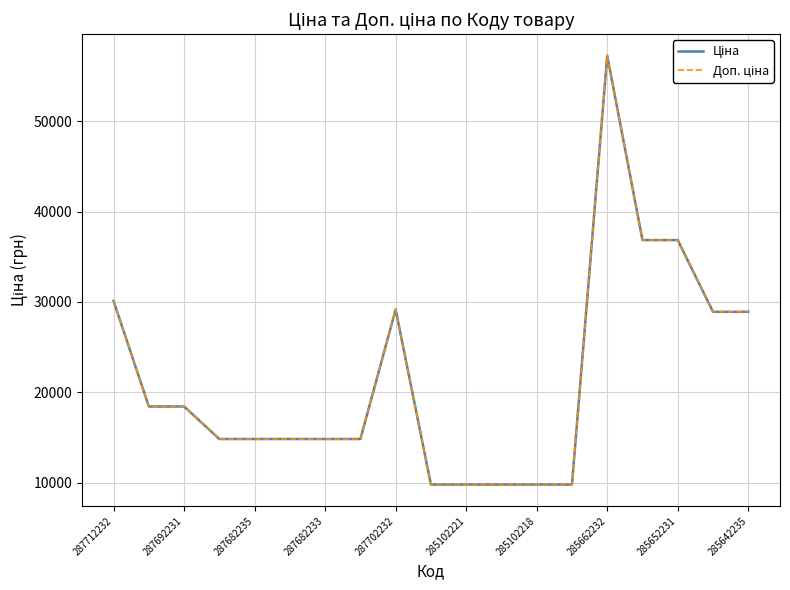

Does the chart display data point markers on the line(s)?

No